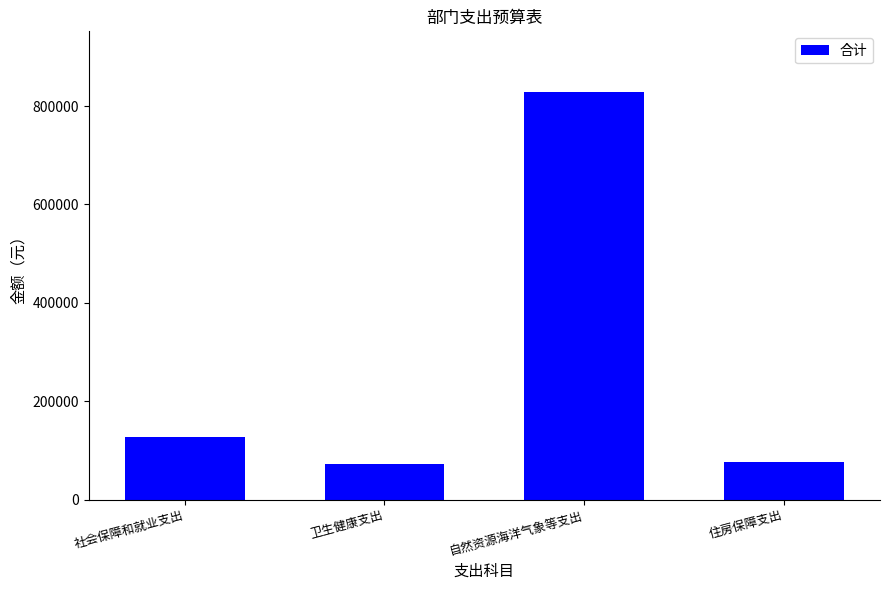

The chart shows a value of 38813.3 at 住房保障支出. True or false?

False